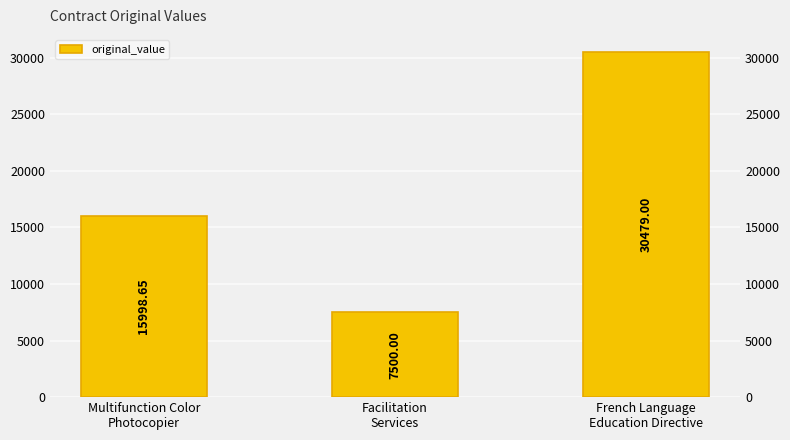

At which category does the chart reach its minimum across all series?

Facilitation
Services